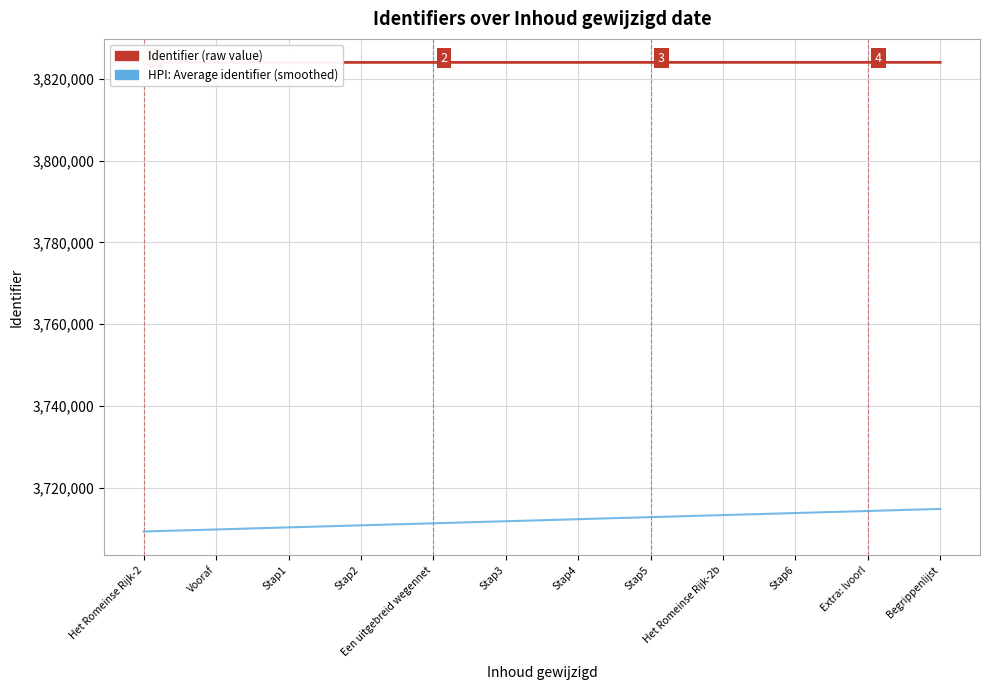

At Vooraf, list the series in order from largest to smallest.

Identifier (raw value), HPI: Average identifier (smoothed)